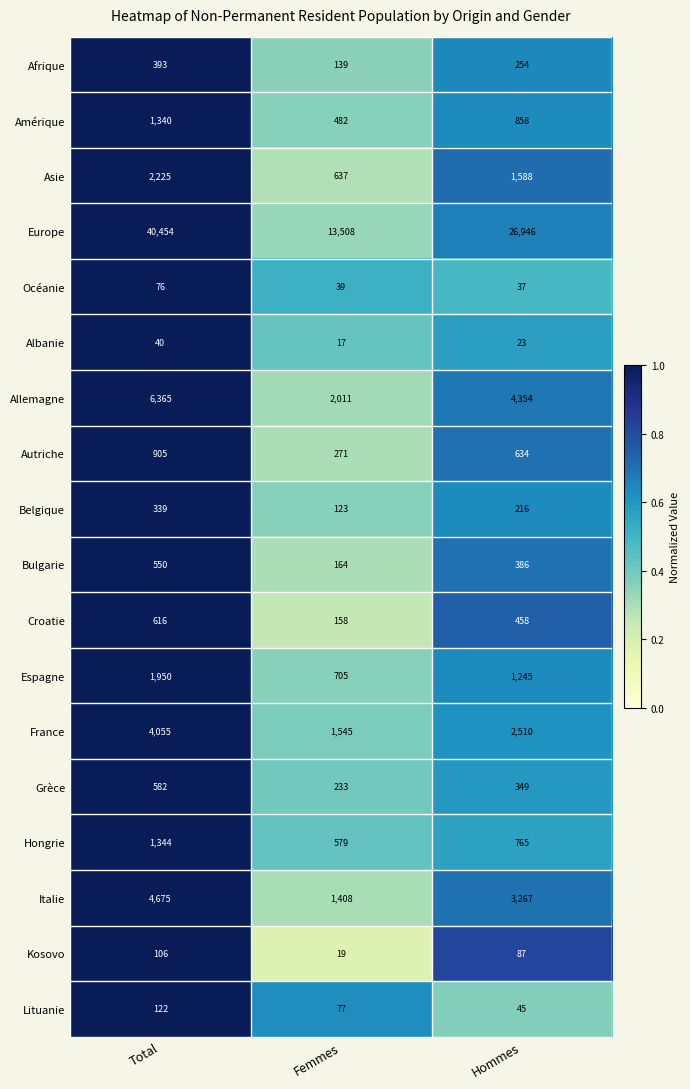

The value of Albanie at Femmes is 4. True or false?

False